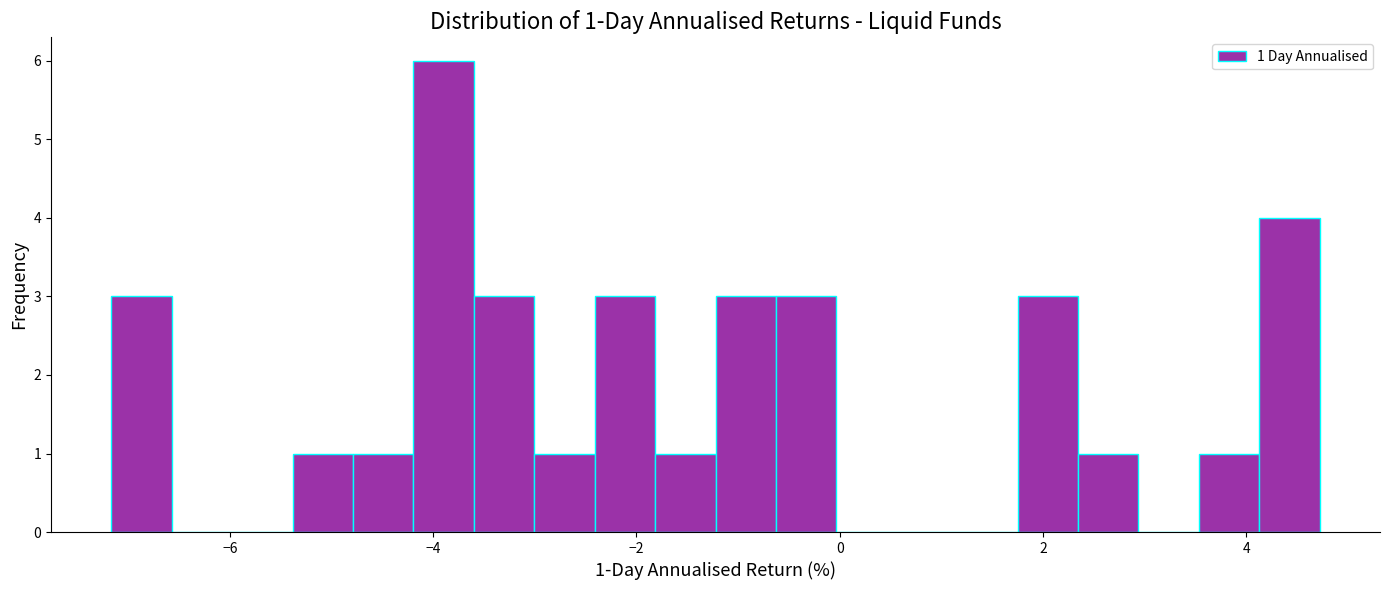

Around what value on the x-axis is the tallest bar? Give the approximate position of its centre, as read against the axis.

-3.8